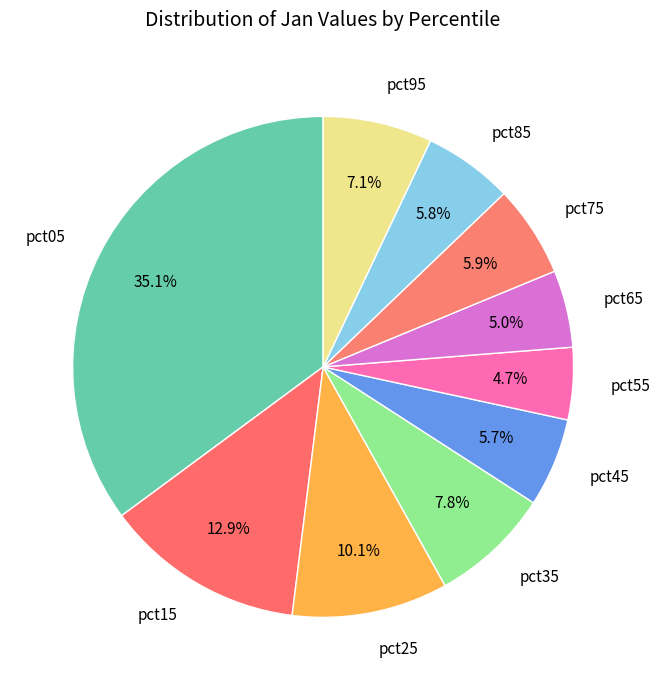

Is the sum of pct25 and pct95 greater than half?

No